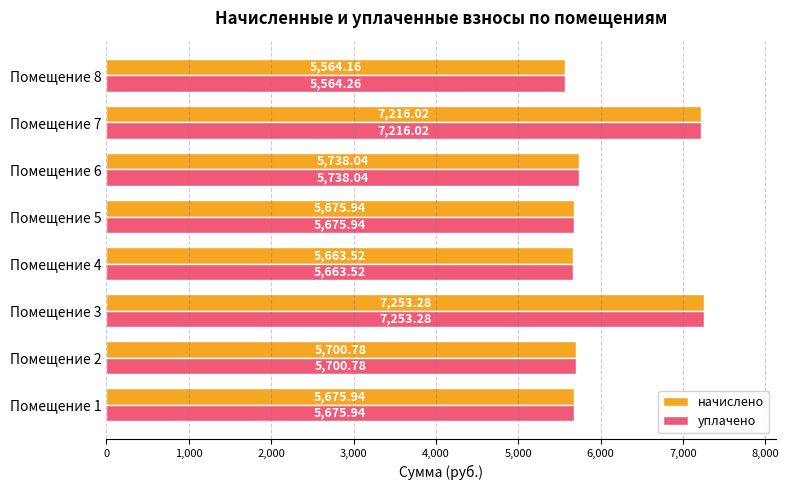

Is the value of начислено at Помещение 4 greater than the value of уплачено at Помещение 6?

No